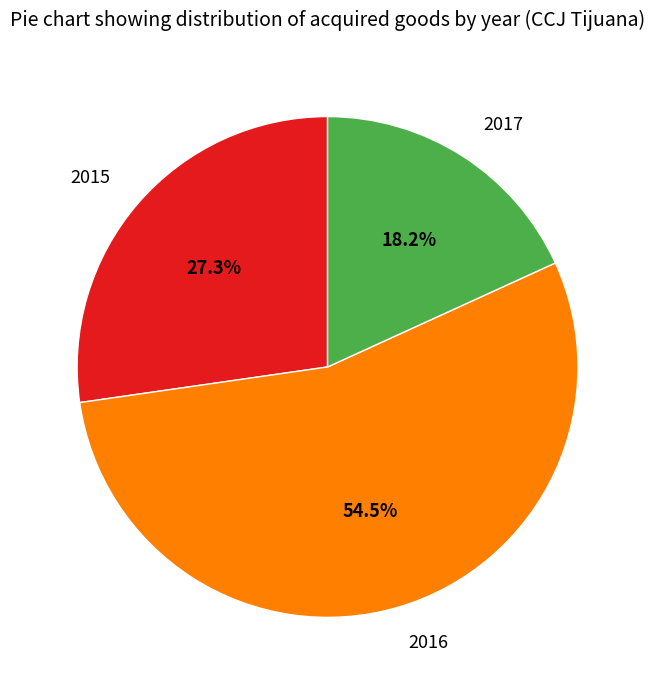

How many segments does this pie chart have?

3